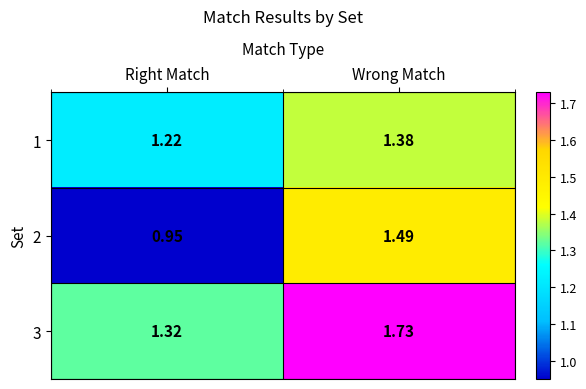

Is the value of 3 at Right Match greater than the value of 2 at Right Match?

Yes